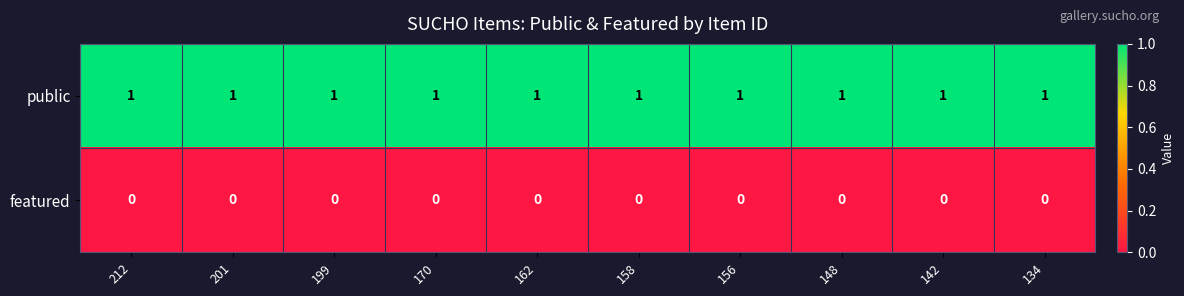

The value of public at 201 is 1. True or false?

True